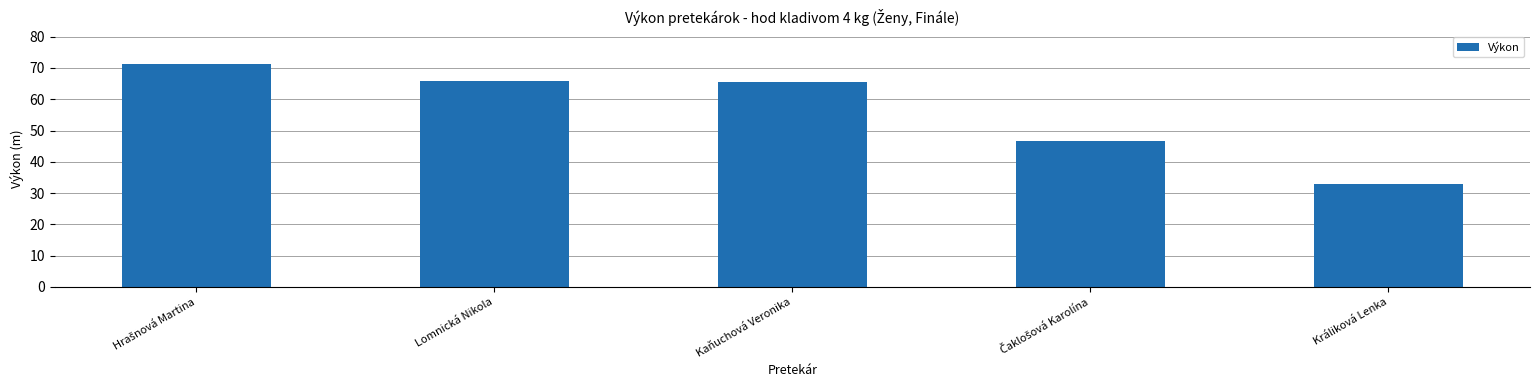

Which has a higher value, Králiková Lenka or Kaňuchová Veronika?

Kaňuchová Veronika